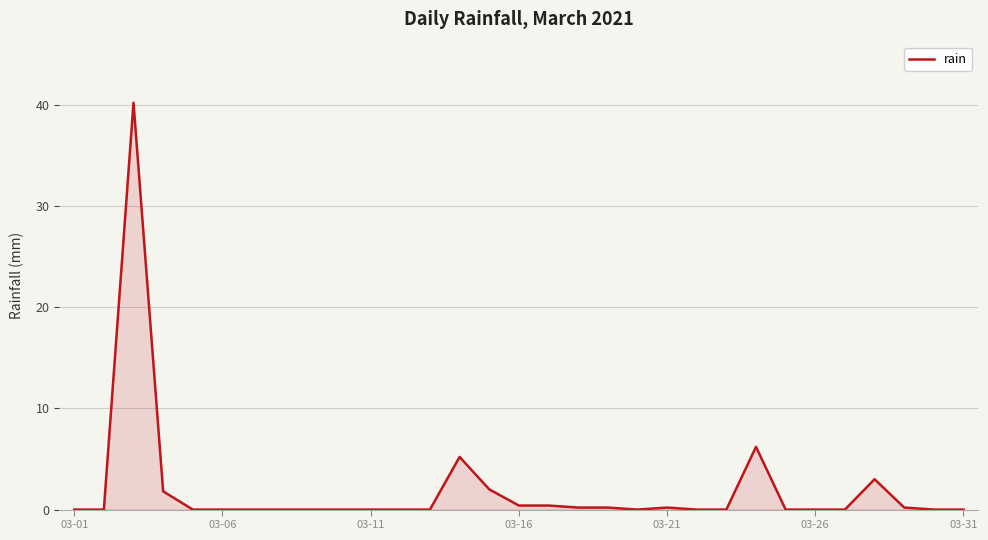

What is the difference between the maximum and minimum values?

40.2